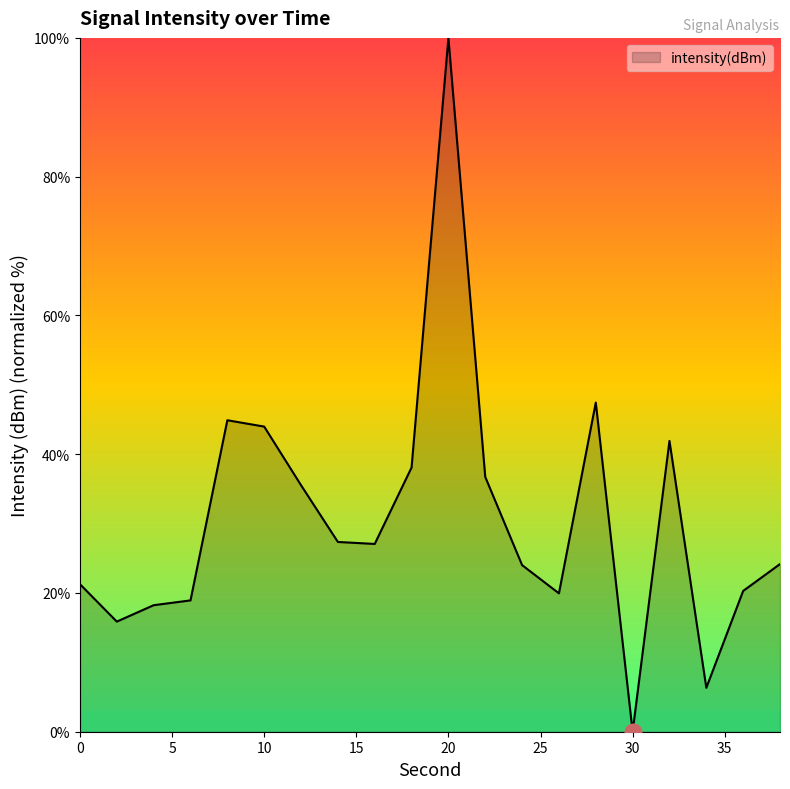

What is the difference between the maximum and minimum values?

100.0